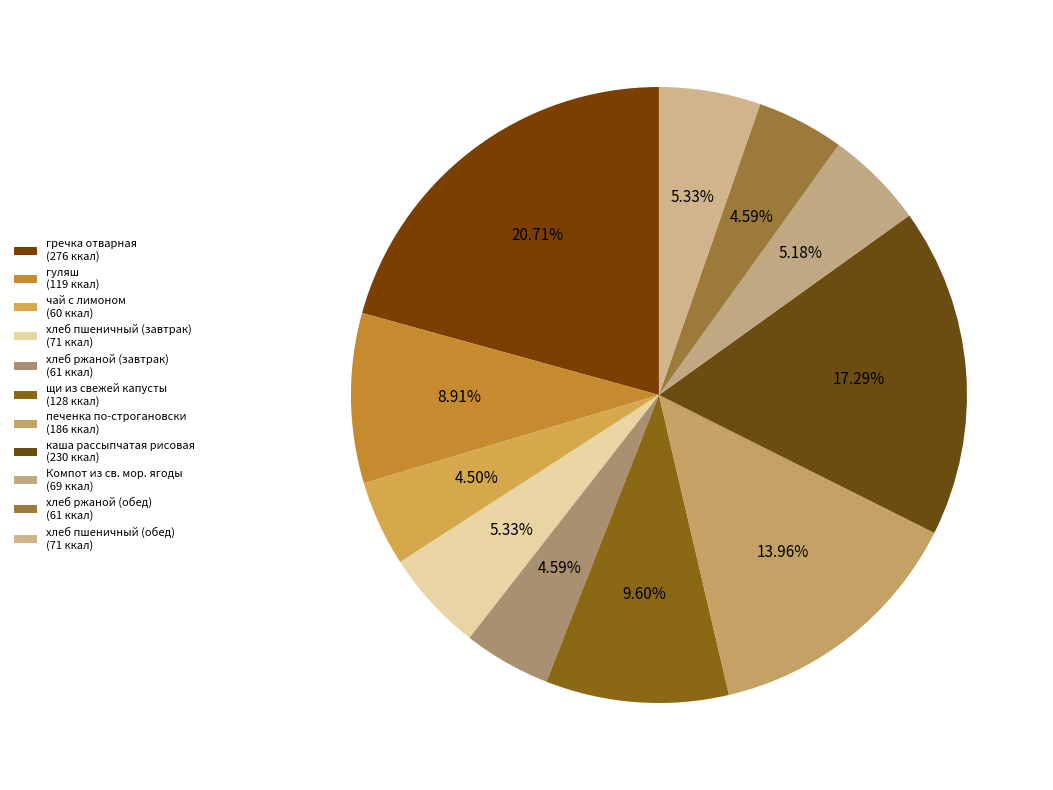

Is хлеб пшеничный (обед) the majority of the pie?

No